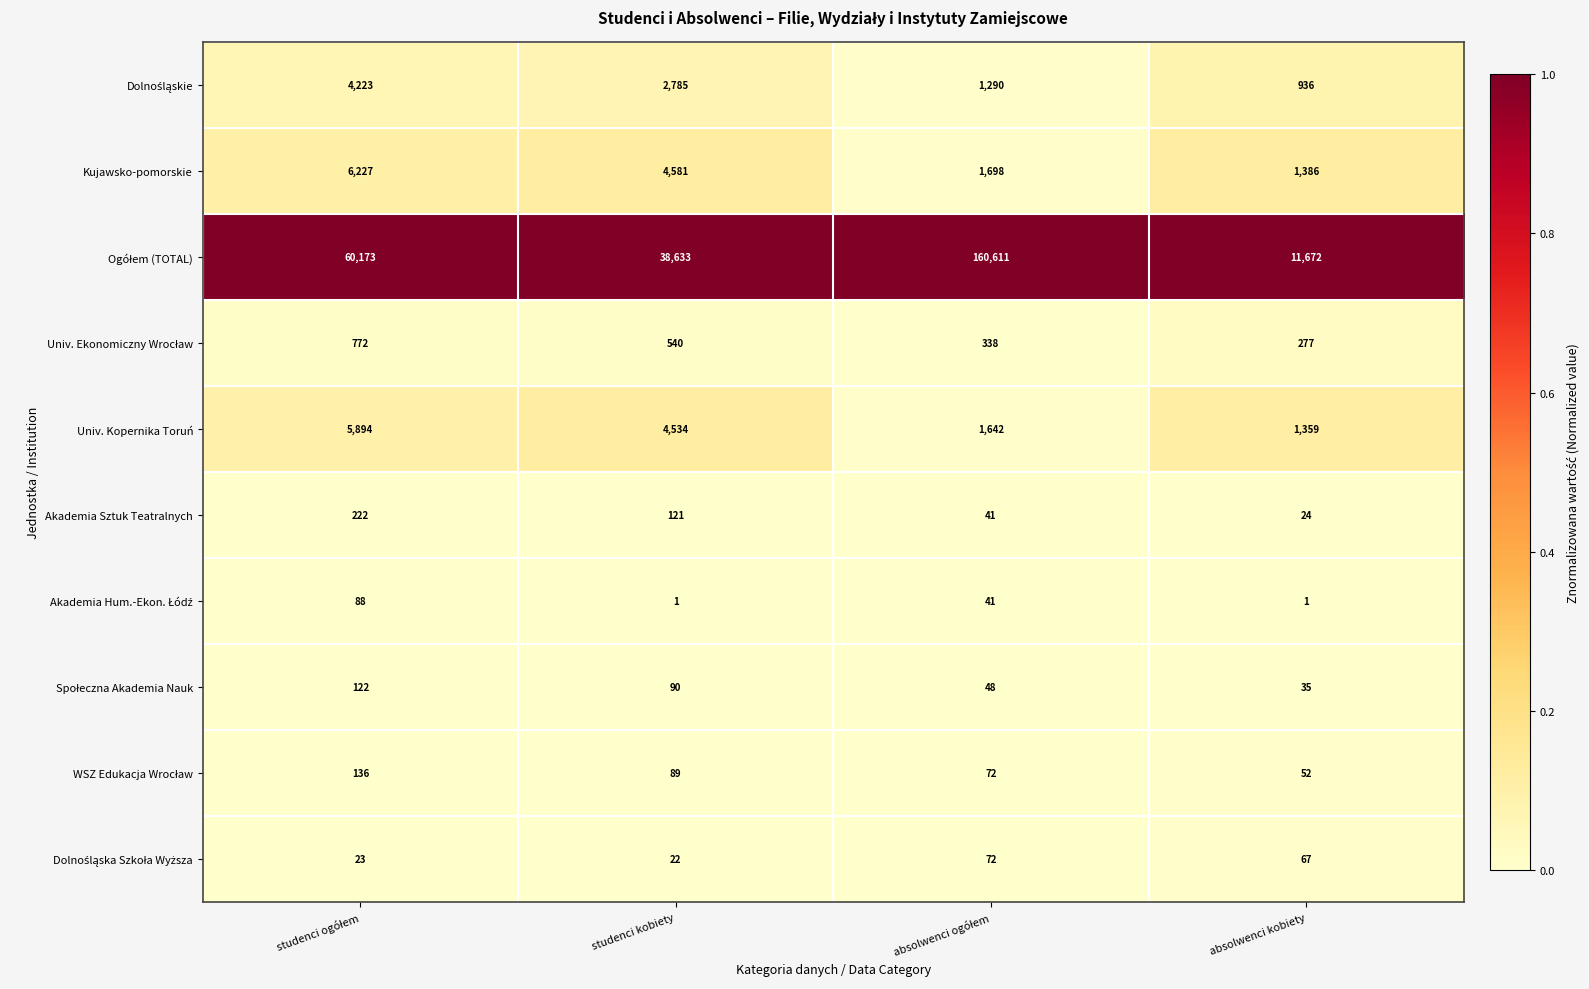

What is the average value of the Akademia Sztuk Teatralnych series?

102